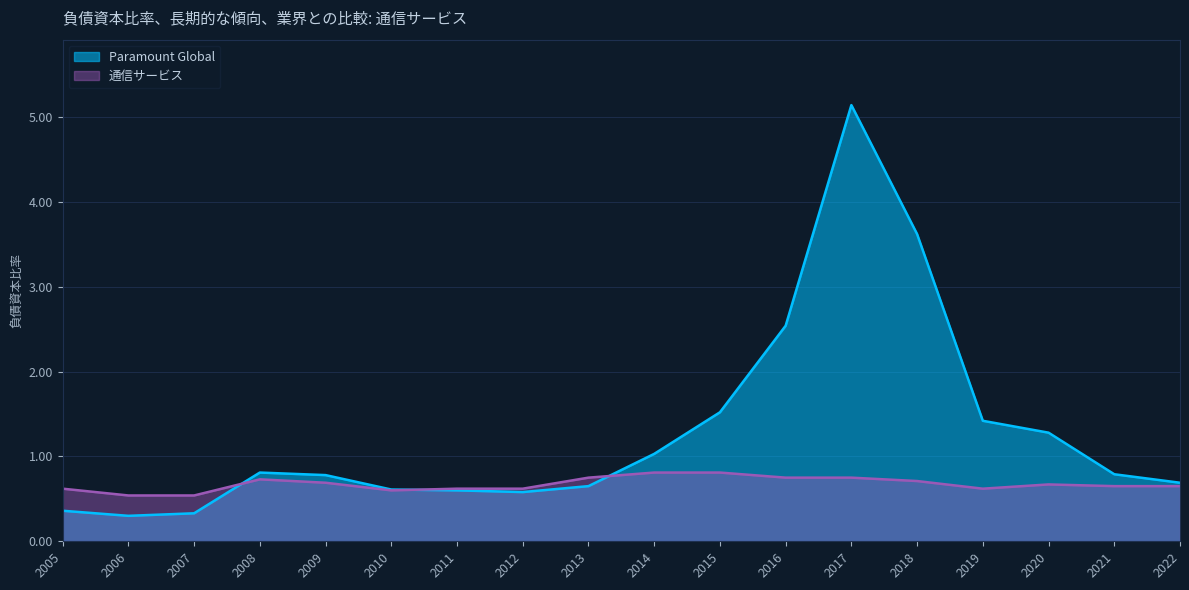

What is the total value across all series at 2015?

2.3